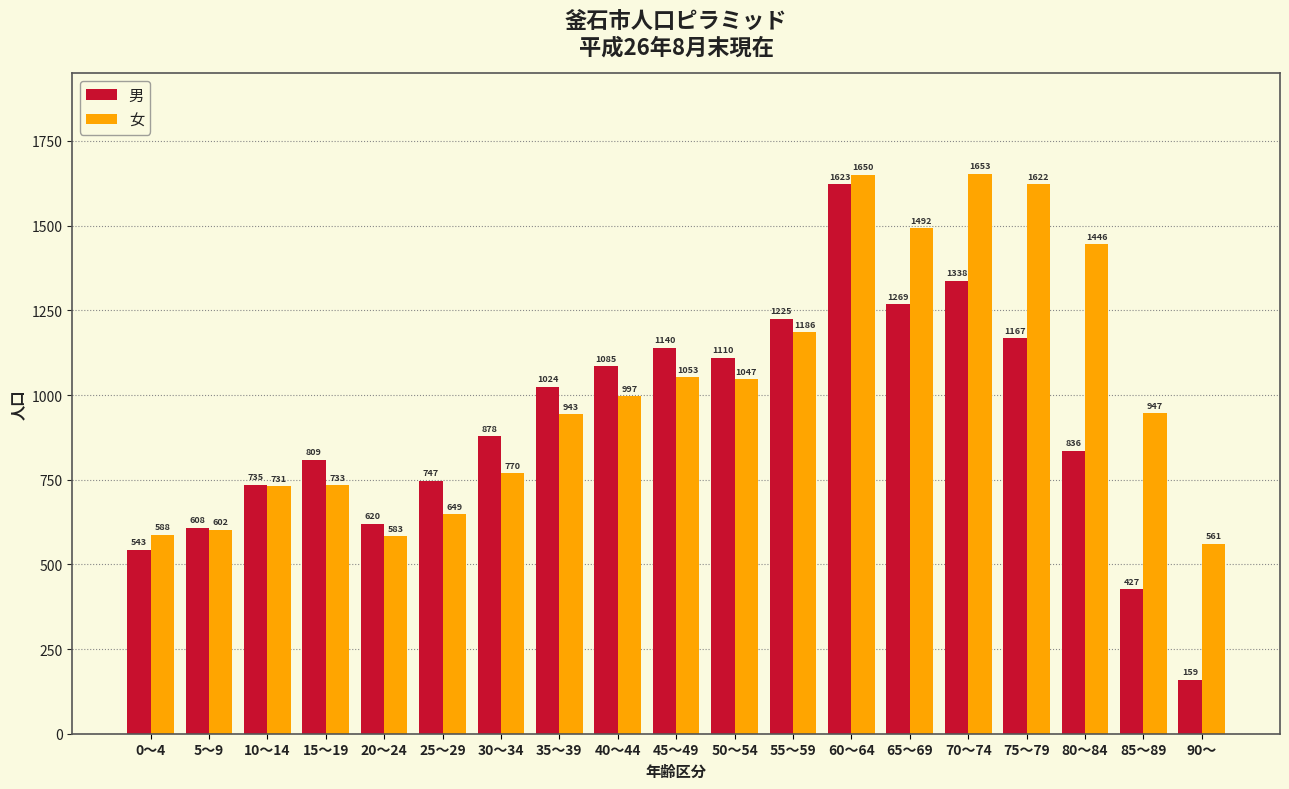

What is the sum of the 男 values at 0～4 and 50～54?

1653